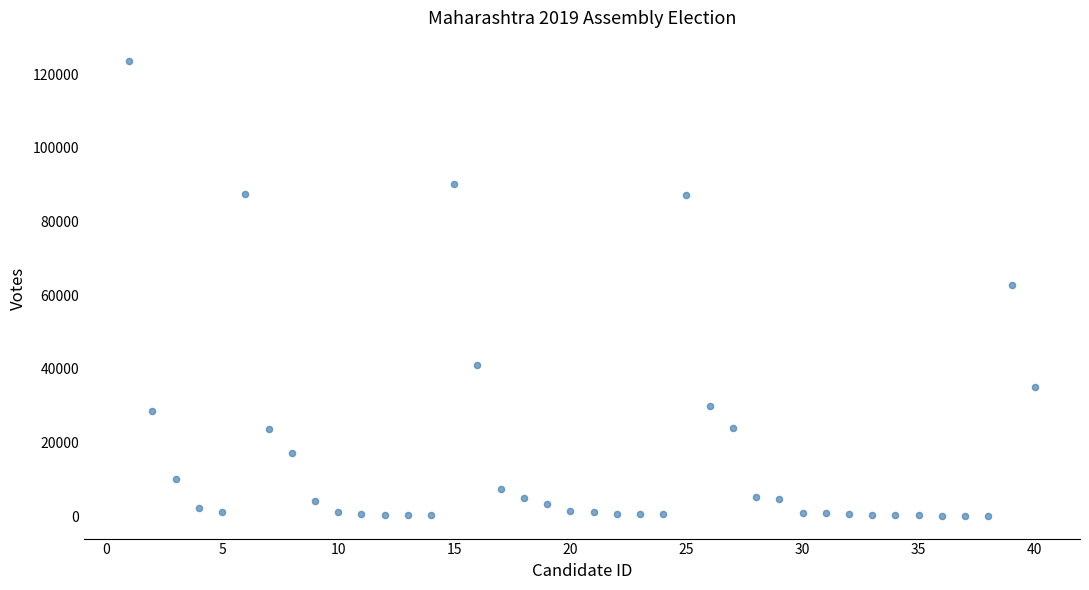

What is the range of Y values (max minus min)?

123616